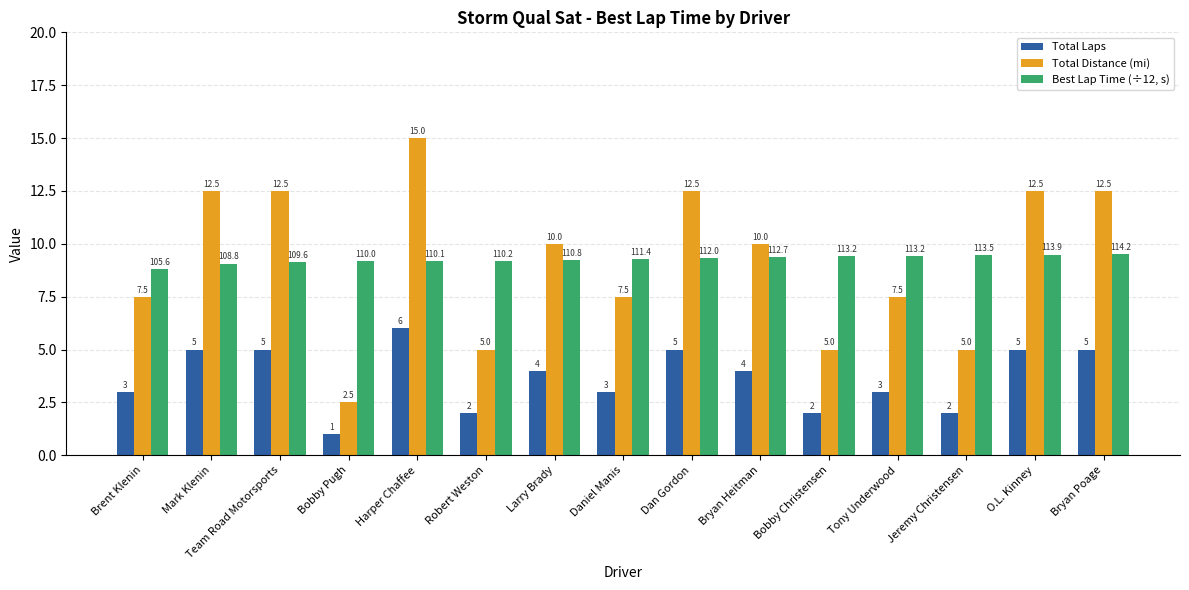

At which category is the sum across all series the highest?

Harper Chaffee